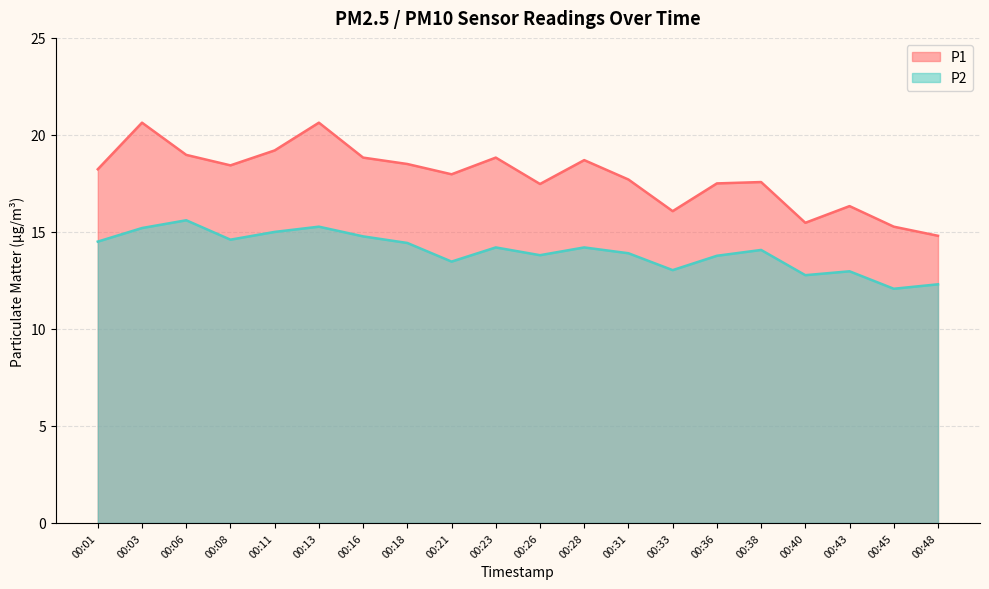

Which series changed the most between 00:26 and 00:45?

P1